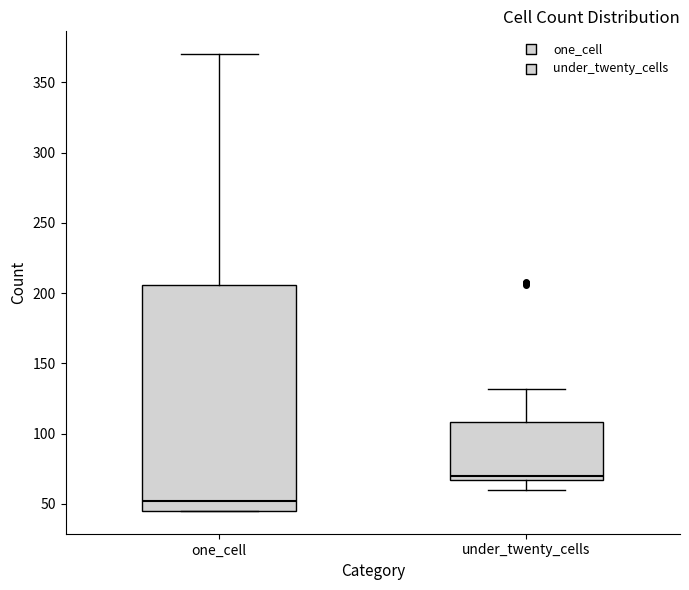

Comparing the boxes themselves (not the whiskers), which one is the tallest?

one_cell